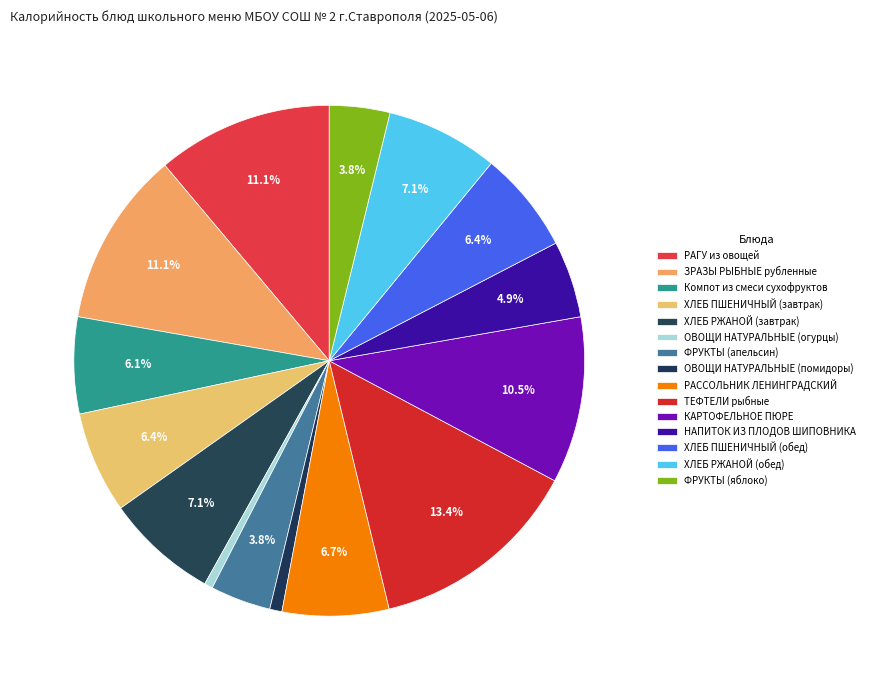

How many segments does this pie chart have?

15